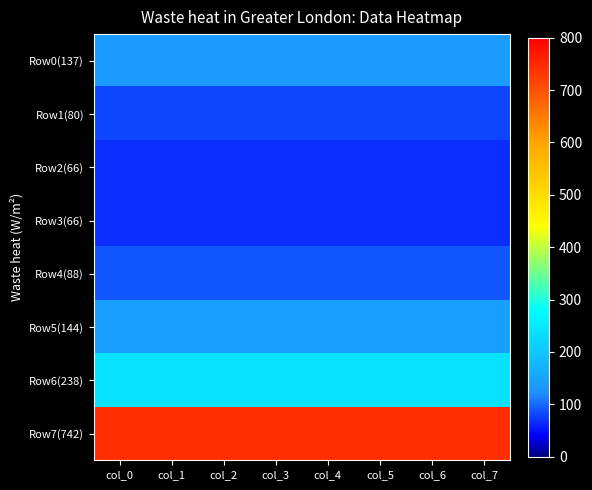

Rank the series at col_4 from highest to lowest value.

Row7(742), Row6(238), Row5(144), Row0(137), Row4(88), Row1(80), Row2(66), Row3(66)